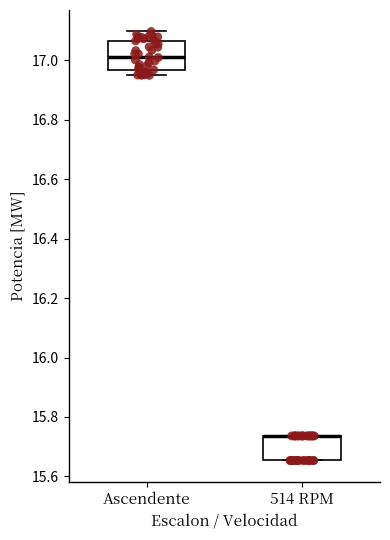

Reading left to right, transcribe this box plot: for each box, give where its median line is, the range the box spans, and where its two whiskers end, as read against the y-axis. The values are not printed on the chart, so give them approximately, as read against the axis.

Ascendente: median 17.02, box 16.96 to 17.06, whiskers 16.94 to 17.10
514 RPM: median 15.74 (drawn on the box's upper edge), box 15.66 to 15.74, whiskers 15.66 to 15.74